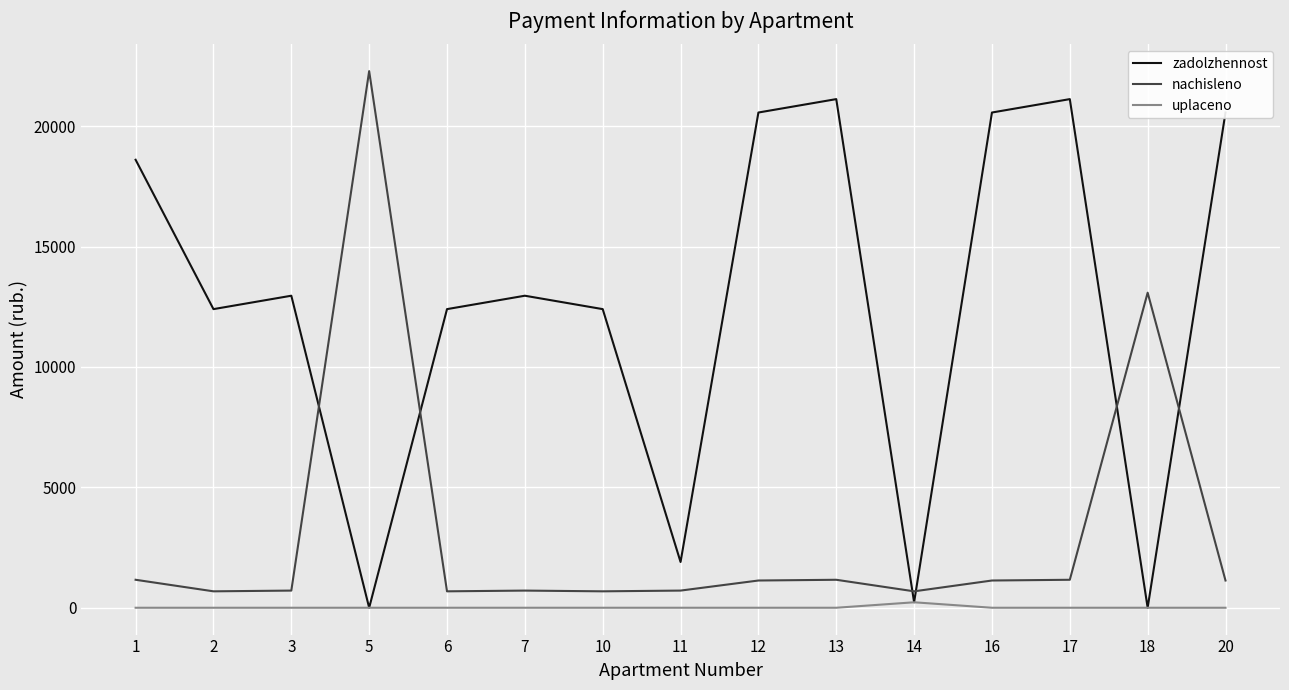

What is the difference between the highest and lowest values at 5?

22282.9